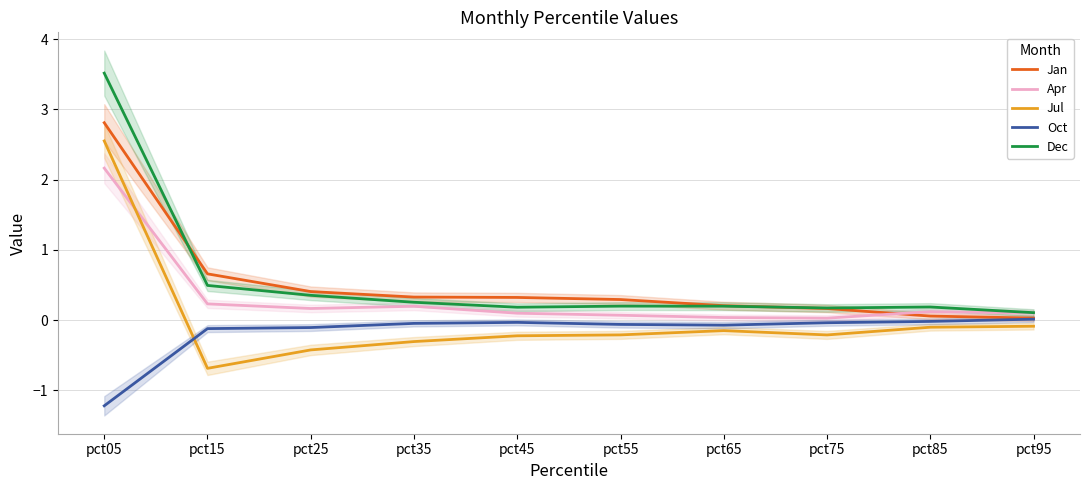

Rank the categories by Oct value from highest to lowest.

pct95, pct85, pct45, pct75, pct35, pct55, pct65, pct25, pct15, pct05